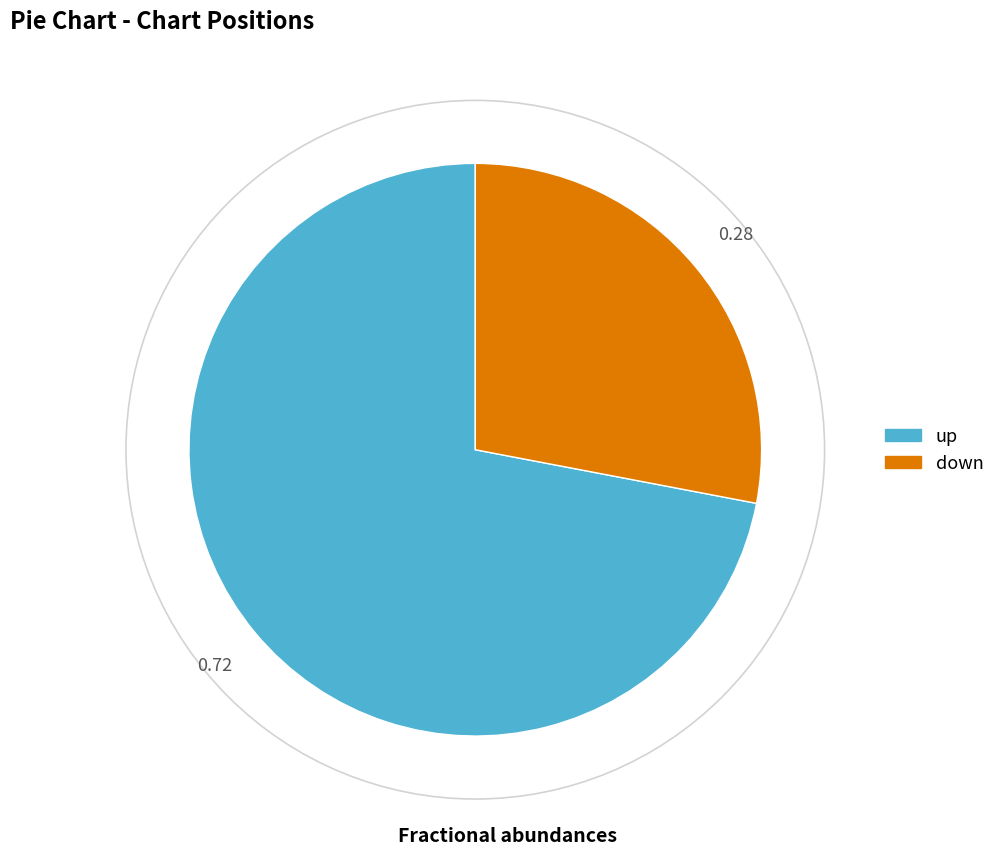

Is there any slice that represents more than half of the pie?

Yes